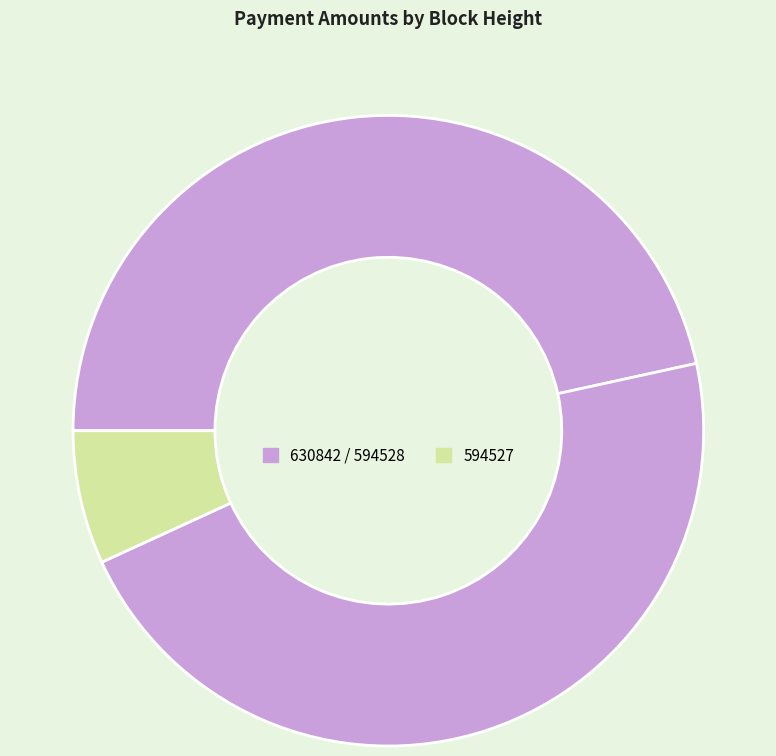

How many slices are in this pie chart?

3